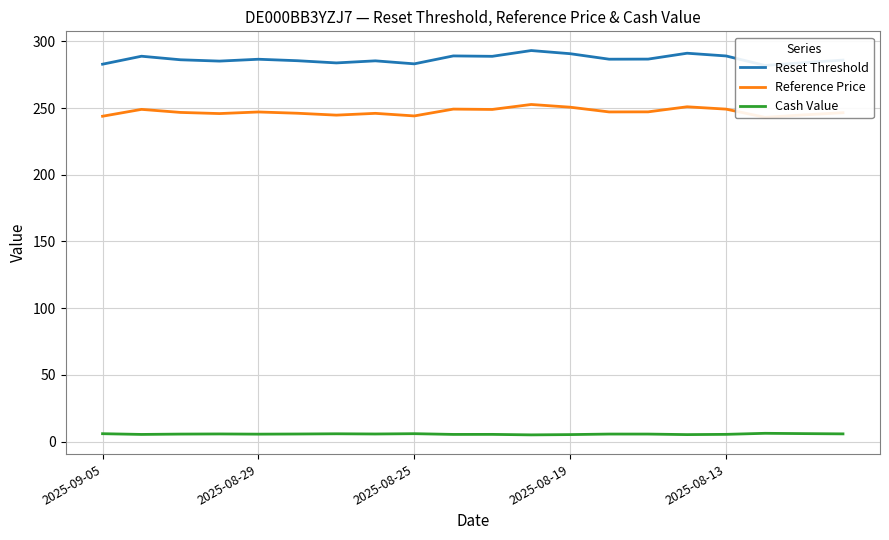

True or false: Cash Value has a value of 5.5 at 2025-08-29.

True